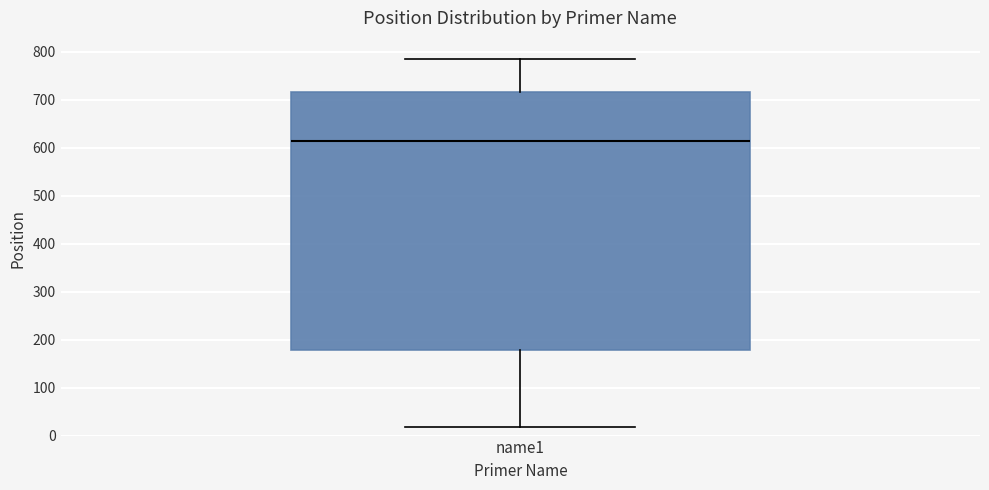

Where is the upper edge of the box for name1 on the y-axis? The values are not printed on the chart, so give them approximately, as read against the axis.

720